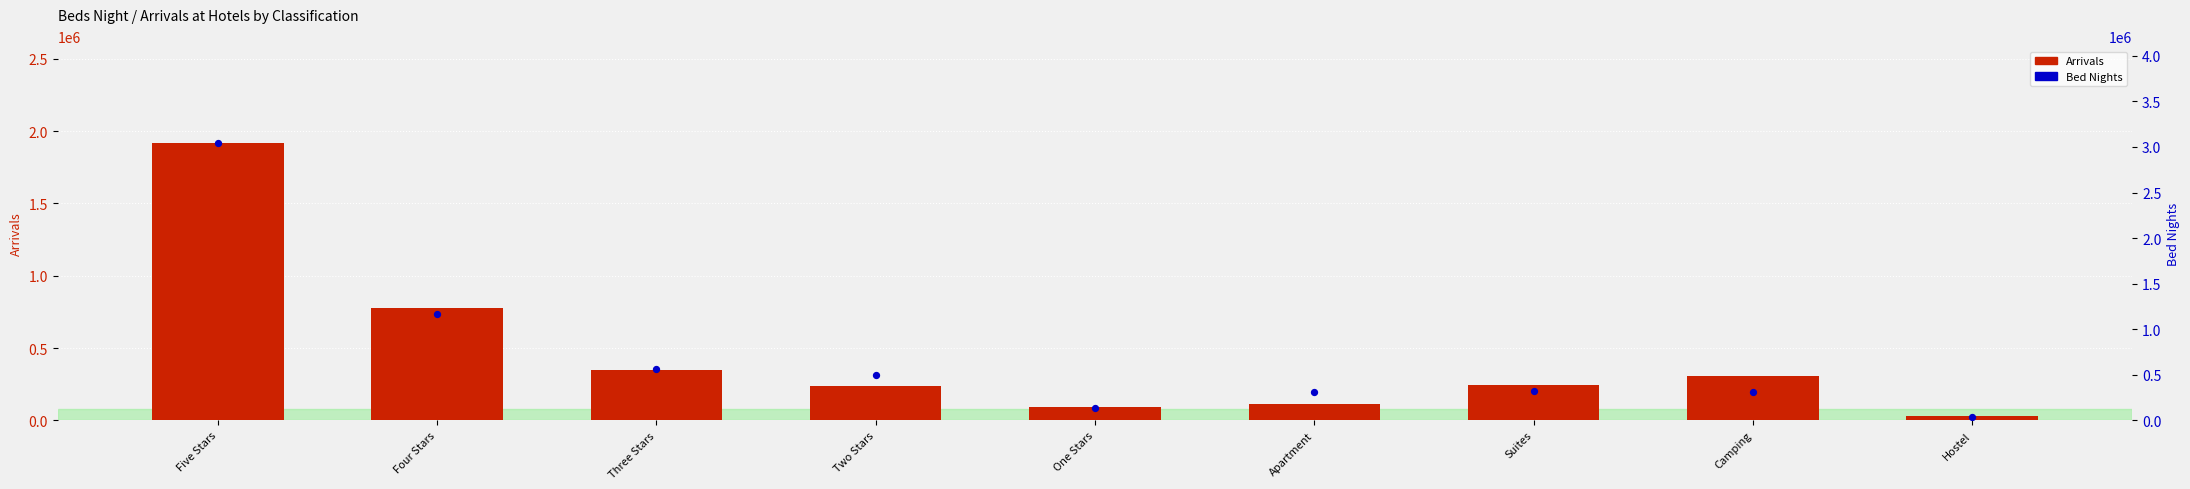

What are all the series names shown in the legend?

Arrivals, Bed Nights